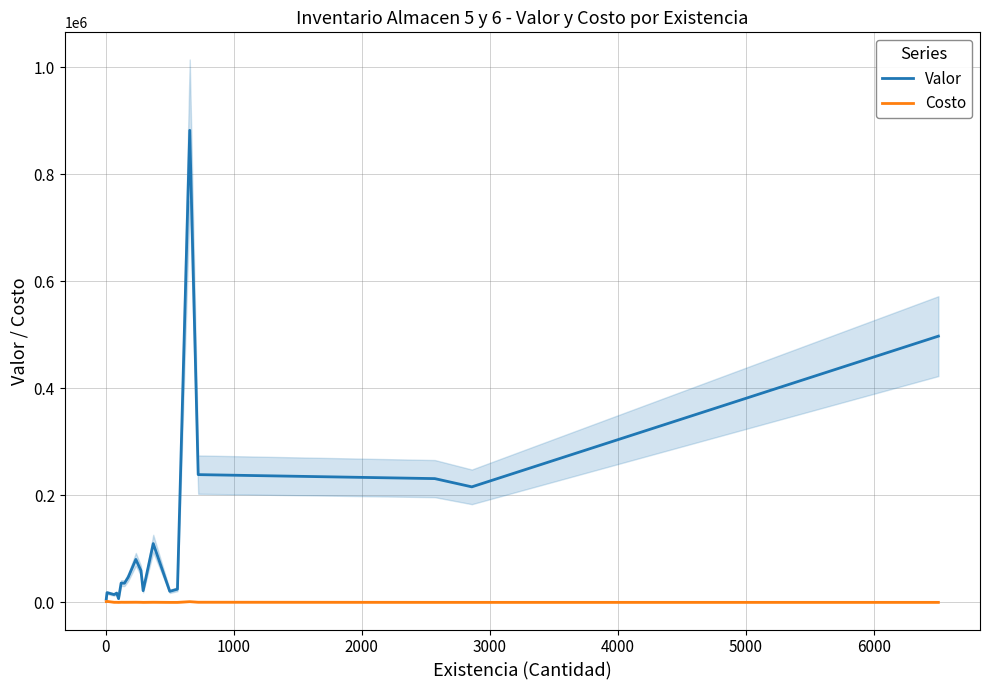

List the series in order of their peak value, highest first.

Valor, Costo